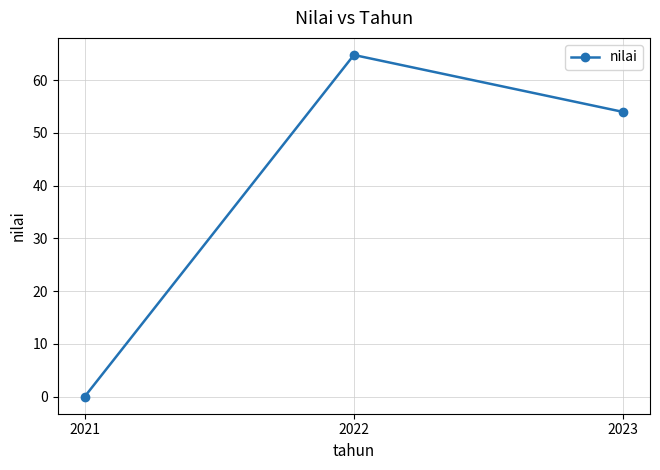

What is the average value?

39.6